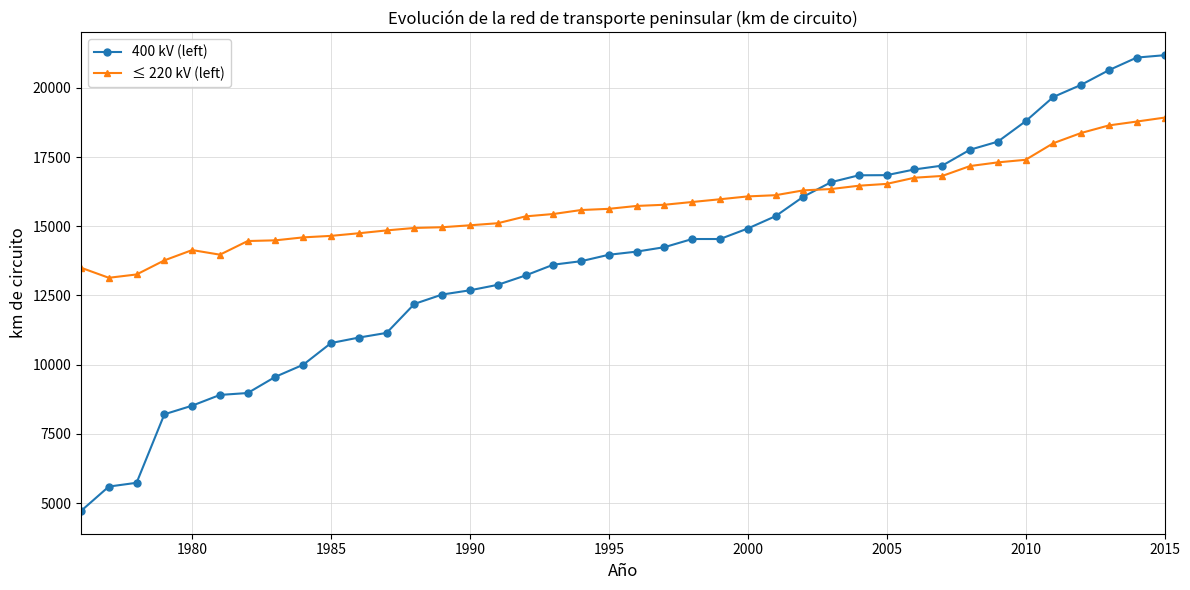

Rank the series by their maximum value, from highest to lowest.

400 kV (left), ≤ 220 kV (left)